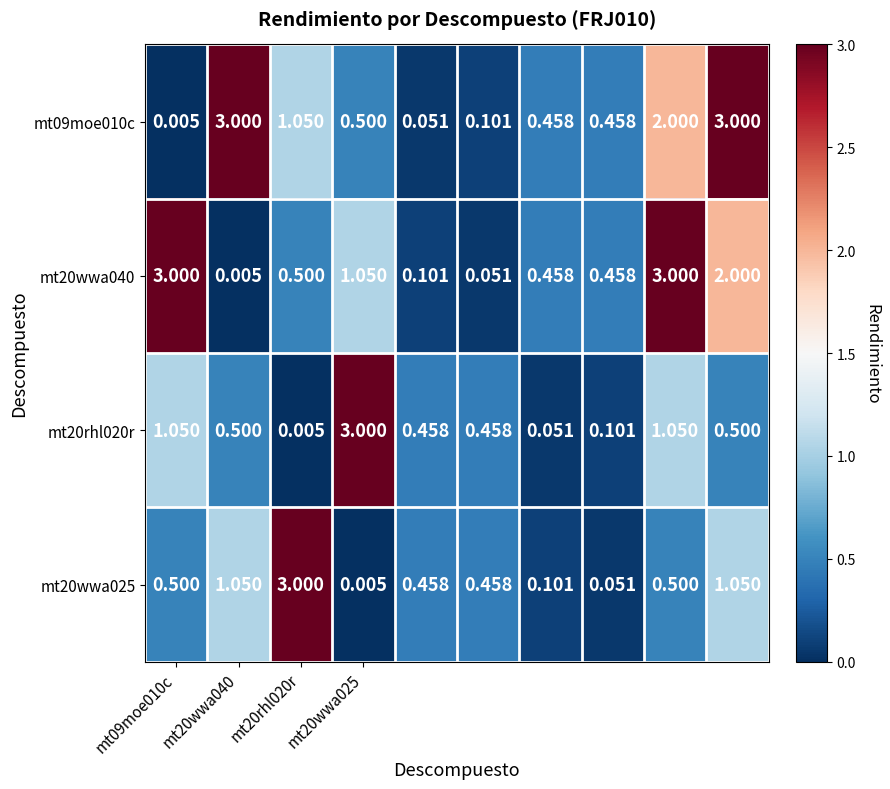

How many data points does each series have?

10